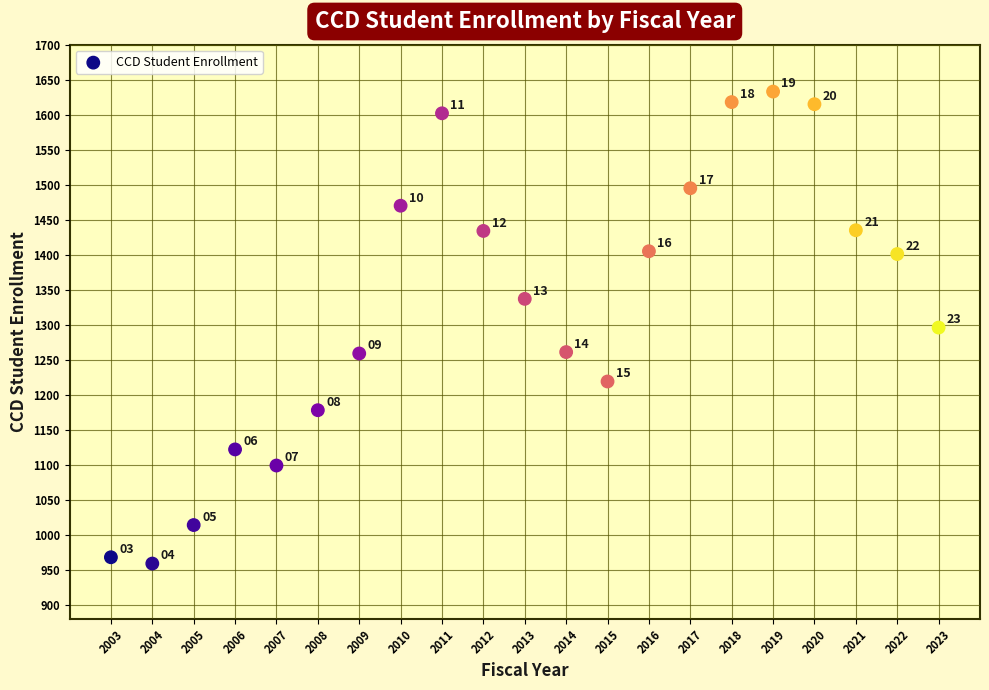

What is the range of Y values (max minus min)?

674